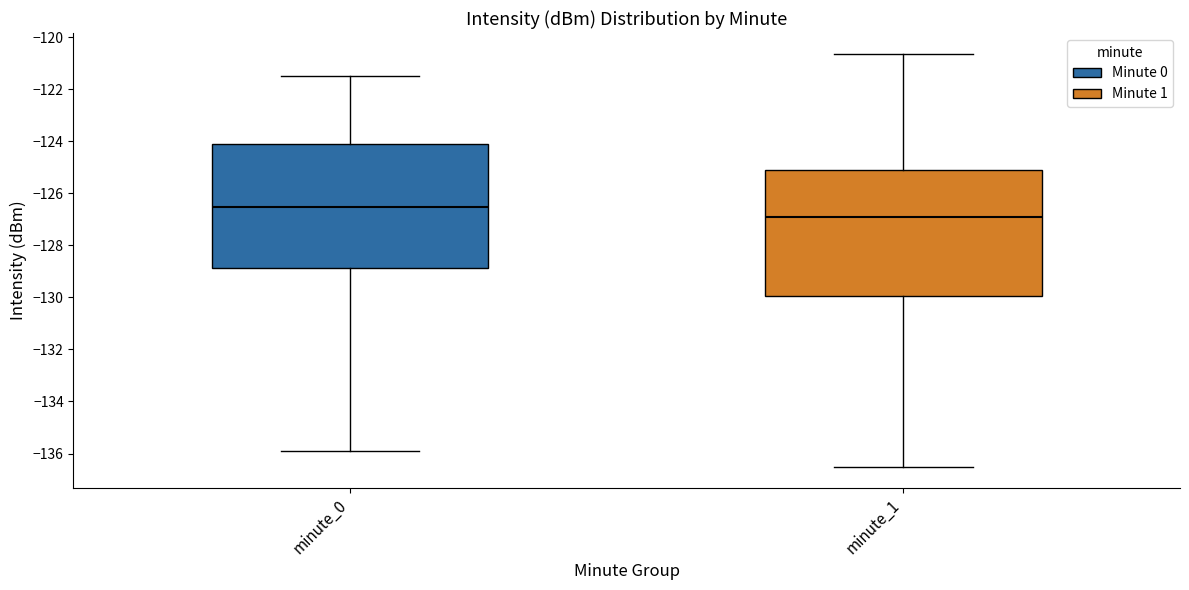

Reading left to right, transcribe this box plot: for each box, give where its median line is, the range the box spans, and where its two whiskers end, as read against the y-axis. The values are not printed on the chart, so give them approximately, as read against the axis.

minute_0: median -126.6, box -128.8 to -124.0, whiskers -136.0 to -121.6
minute_1: median -127.0, box -130.0 to -125.2, whiskers -136.6 to -120.6